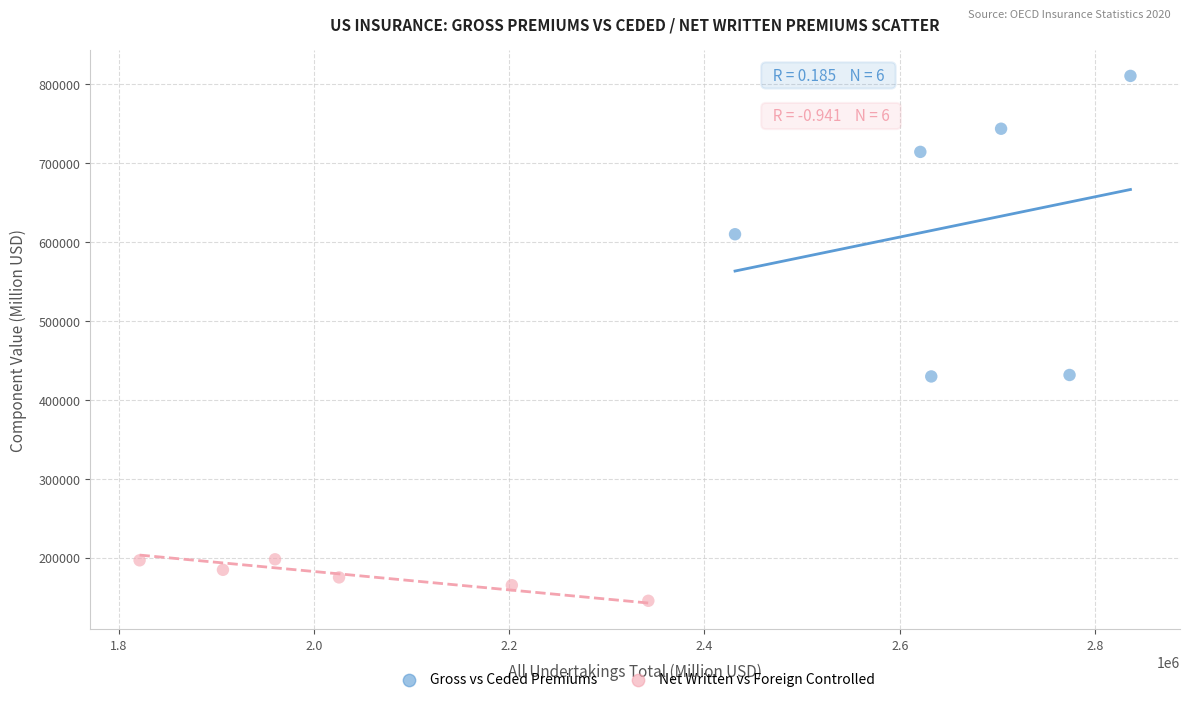

Which series contains the highest Y value?

Gross vs Ceded Premiums